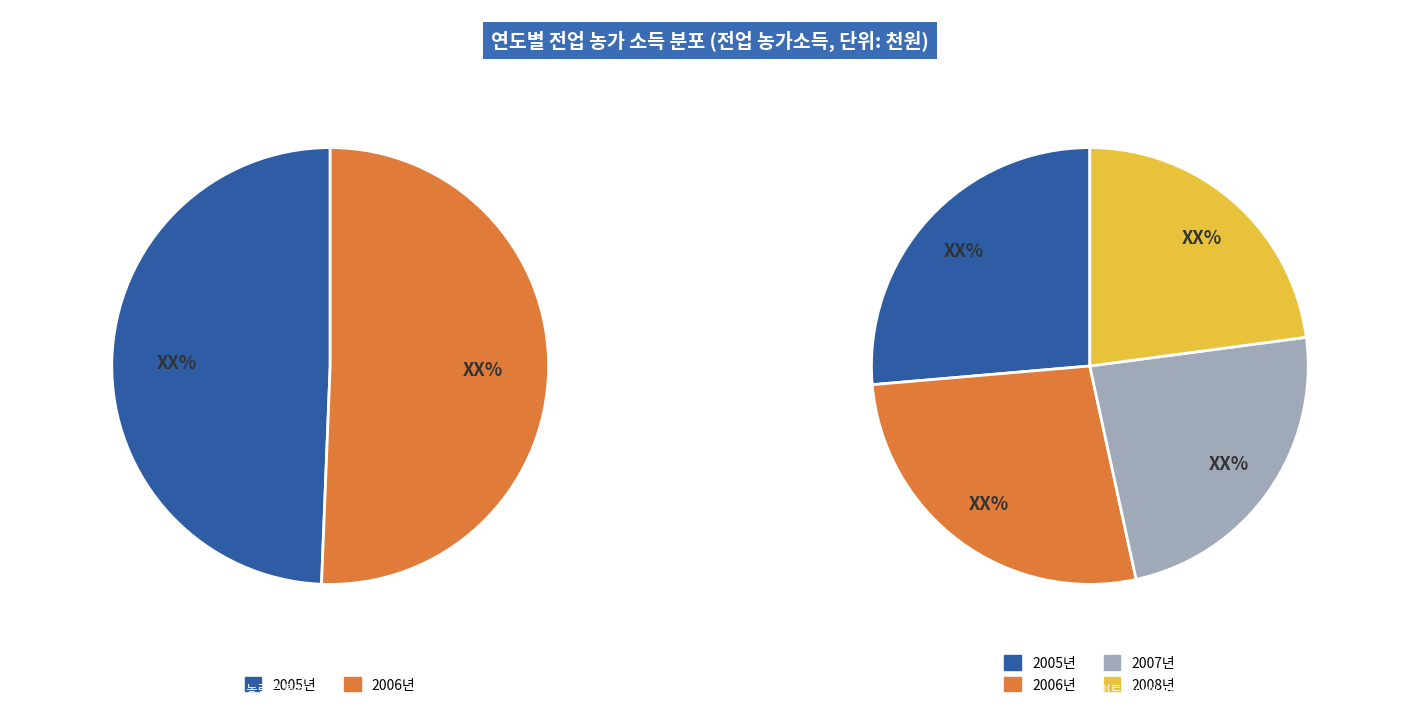

How many segments does this pie chart have?

4